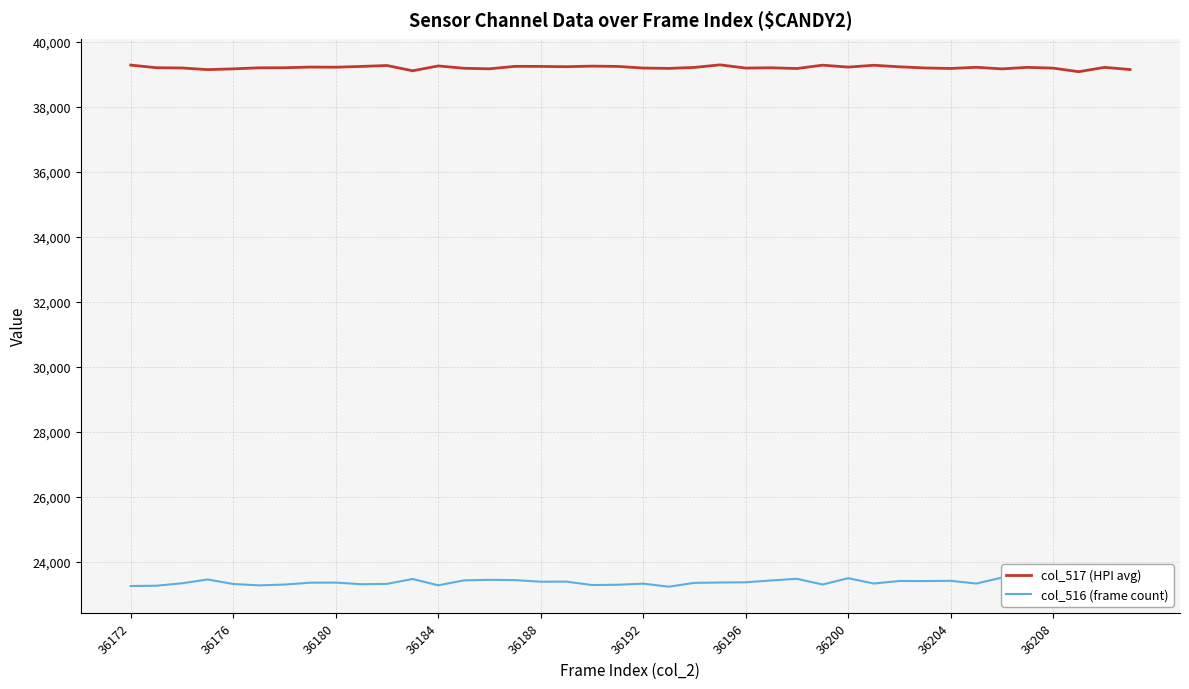

How many interior local valleys does the col_517 (HPI avg) series have?

12